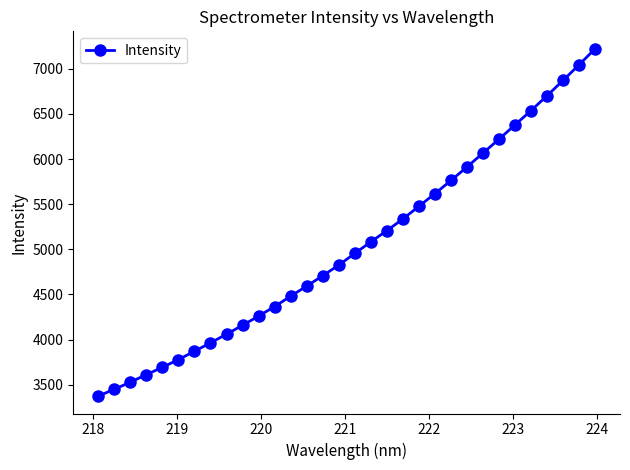

Reading left to right, list all the values displayed in this chart.

3374.2	3450.1	3528.0	3612.6	3692.4	3779.1	3871.1	3964.2	4060.3	4158.8	4261.1	4366.8	4481.6	4592.9	4708.2	4825.6	4955.2	5083.6	5207.1	5336.7	5477.1	5617.6	5762.7	5913.1	6066.7	6220.9	6379.3	6537.6	6702.2	6872.3	7045.0	7222.4